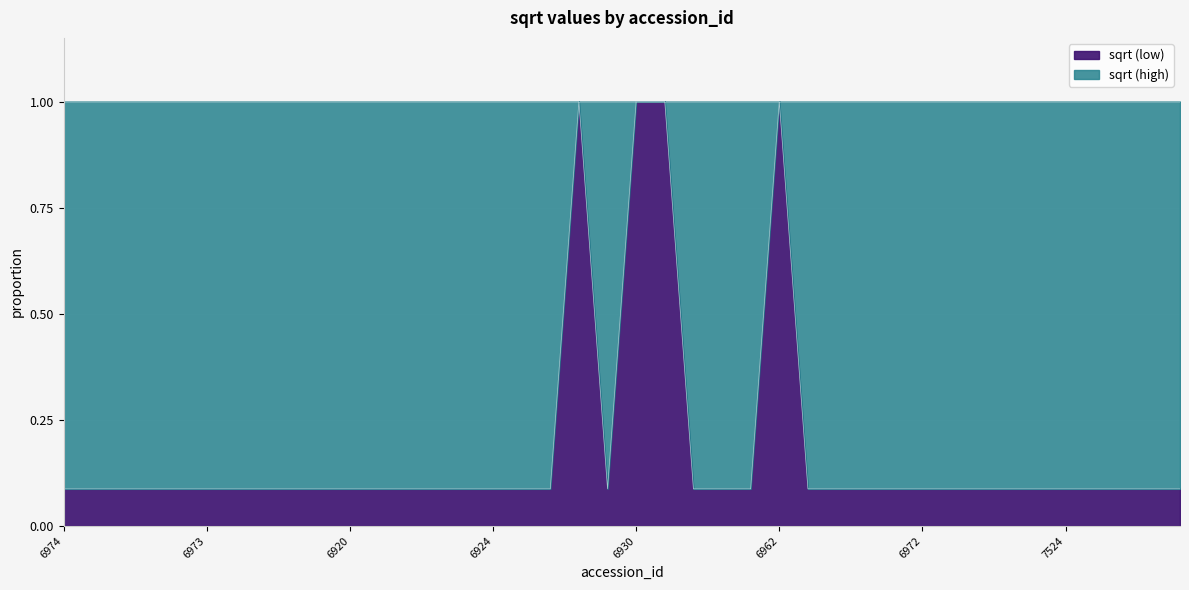

Reading left to right, list all the values displayed in this chart.

0.1	0.1	0.1	0.1	0.1	0.1	0.1	0.1	0.1	0.1	0.1	0.1	0.1	0.1	0.1	0.1	0.1	0.1	1.0	0.1	1.0	1.0	0.1	0.1	0.1	1.0	0.1	0.1	0.1	0.1	0.1	0.1	0.1	0.1	0.1	0.1	0.1	0.1	0.1	0.1